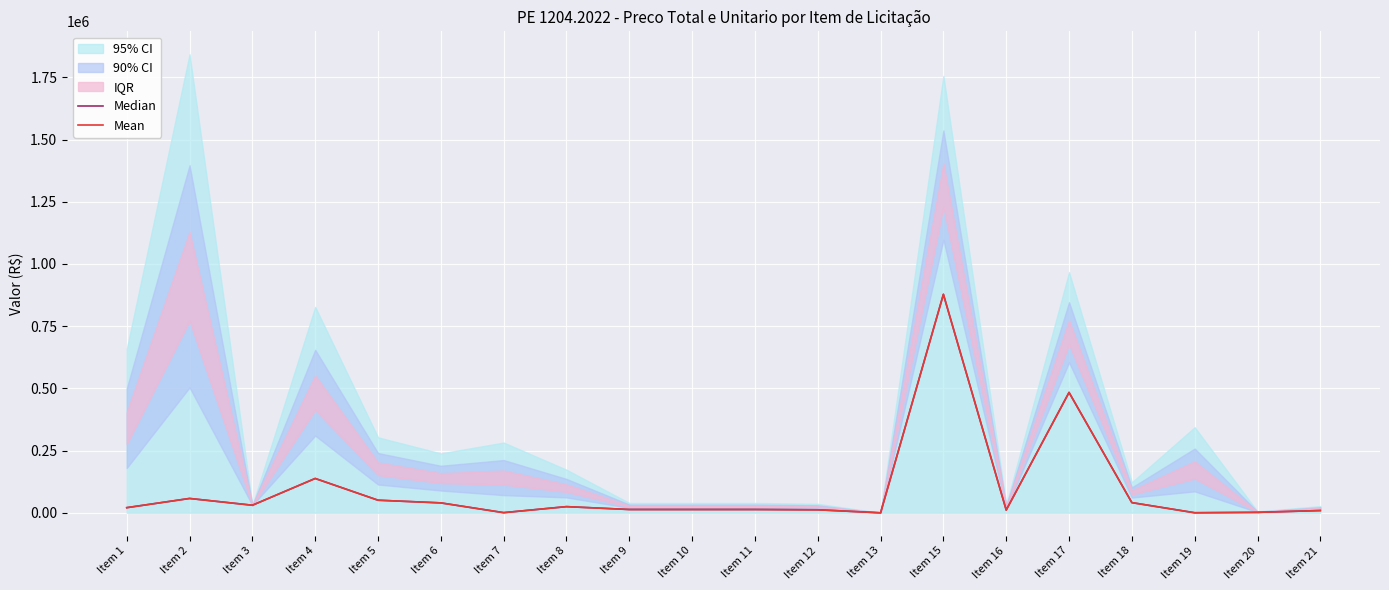

What is the approximate value of Mean at Item 18?

40878.3